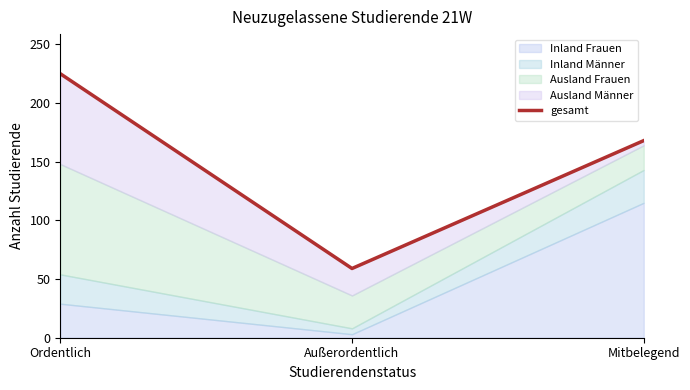

Count the number of categories in the chart.

3